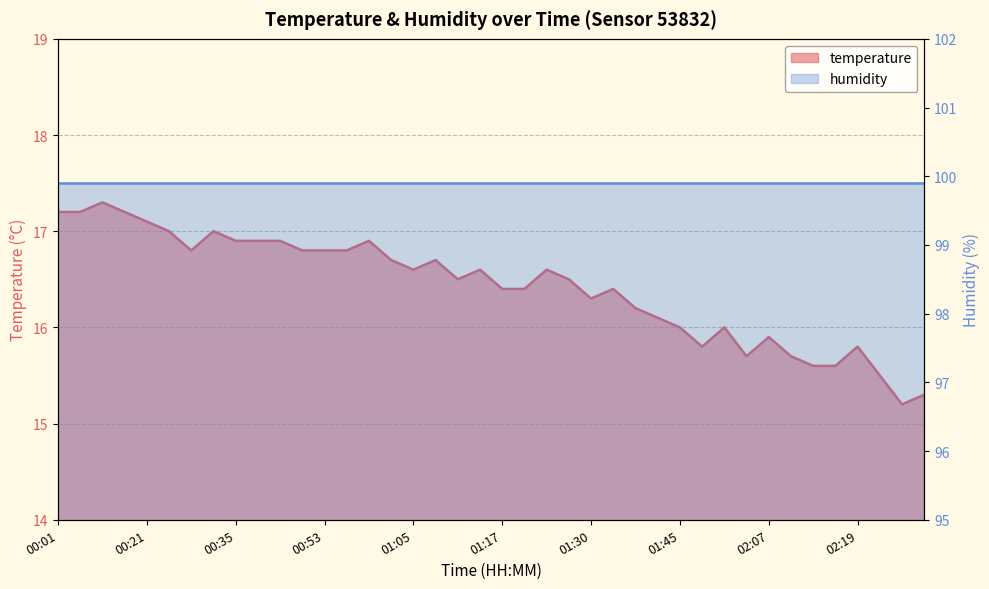

What is the sum of all values?

656.9